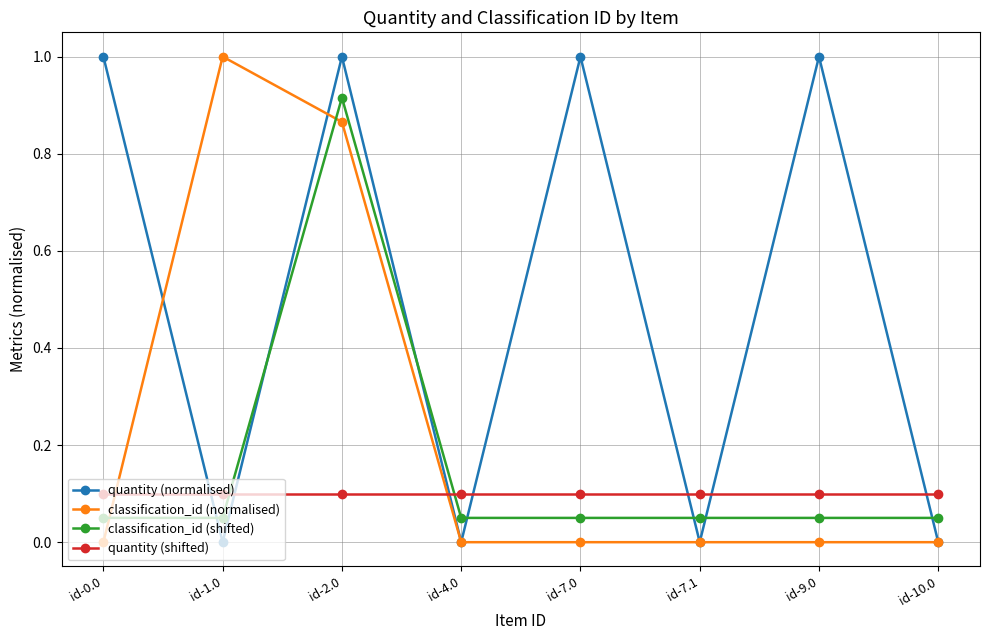

What is the approximate value of quantity (normalised) at id-0.0?

1.0